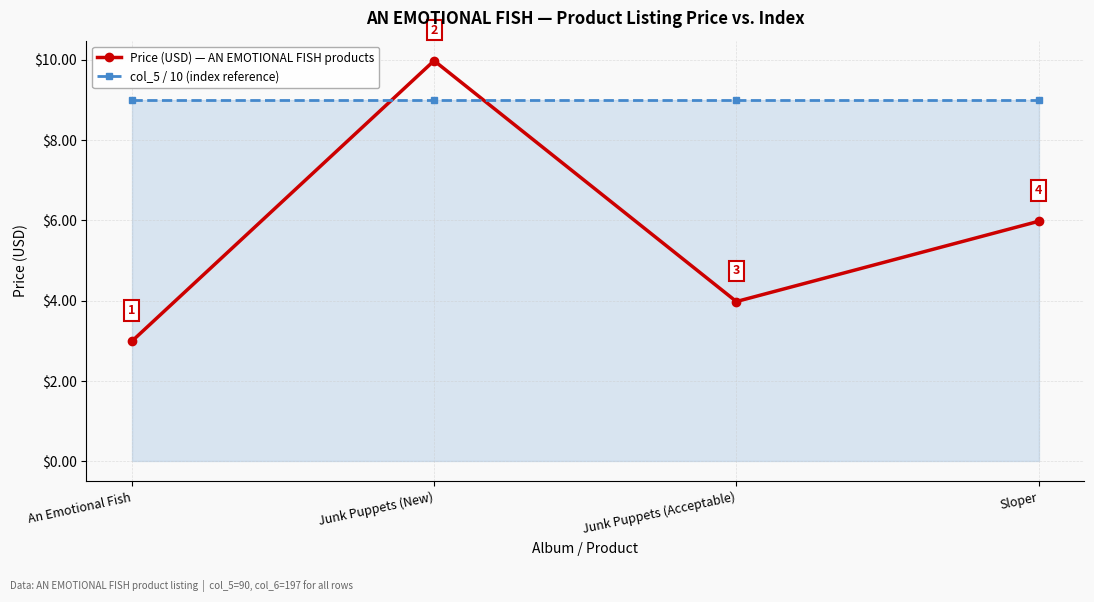

Which series changed the most between Junk Puppets (New) and Sloper?

Price (USD) — AN EMOTIONAL FISH products